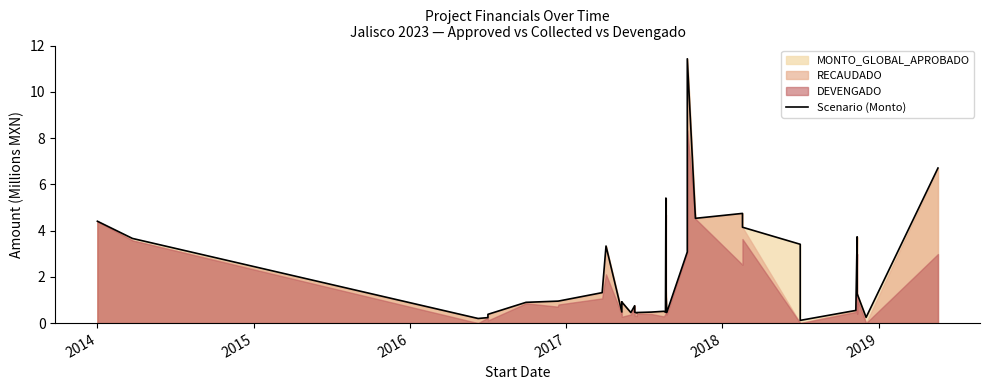

What is the greatest value displayed?

11.4